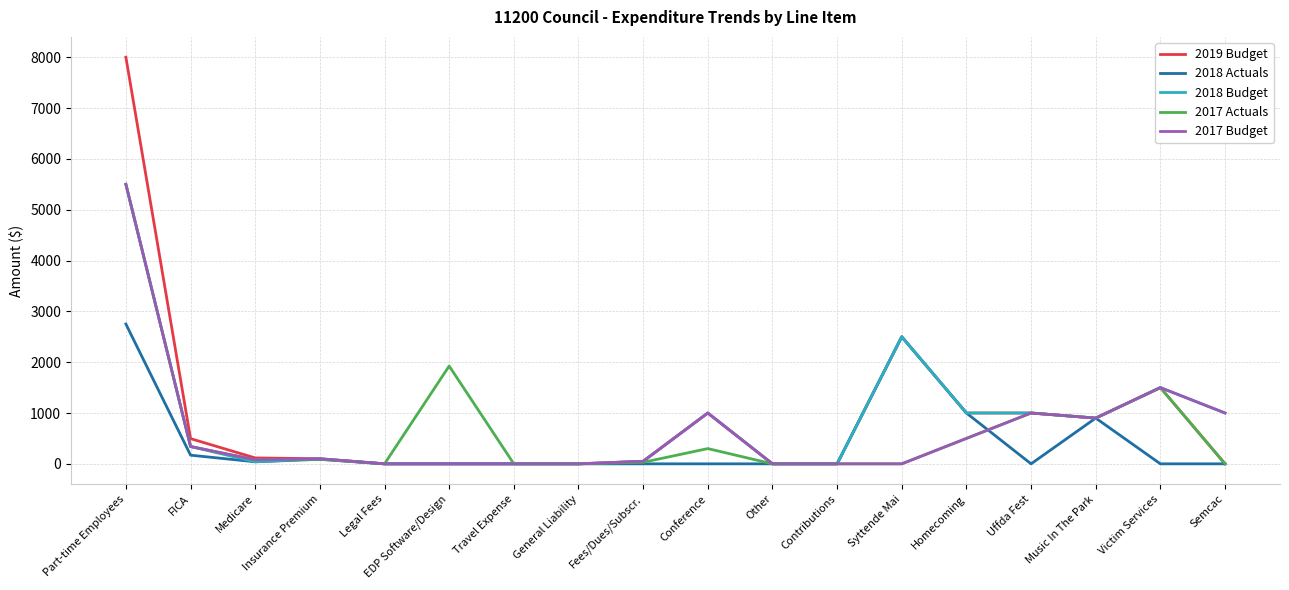

The value of 2018 Budget at Part-time Employees is 5500.0. True or false?

True